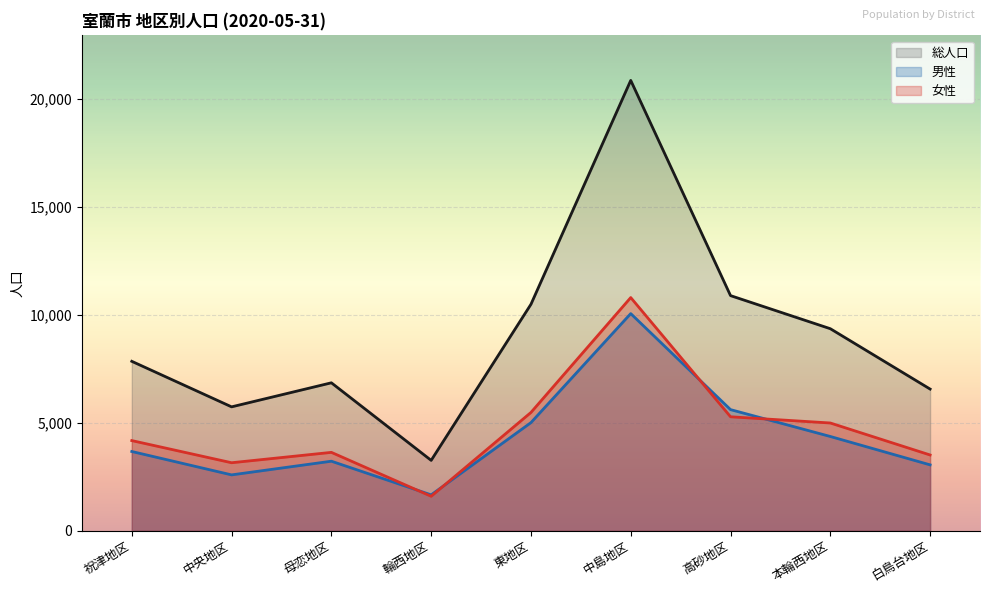

Reading right to left, what are all the values shown in this chart?

総人口: 白鳥台地区=6557	本輪西地区=9350	高砂地区=10881	中島地区=20840	東地区=10480	輪西地区=3258	母恋地区=6847	中央地区=5734	祝津地区=7841
男性: 白鳥台地区=3050	本輪西地区=4363	高砂地区=5606	中島地区=10049	東地区=5005	輪西地区=1662	母恋地区=3219	中央地区=2586	祝津地区=3668
女性: 白鳥台地区=3507	本輪西地区=4987	高砂地区=5275	中島地区=10791	東地区=5475	輪西地区=1596	母恋地区=3628	中央地区=3148	祝津地区=4173